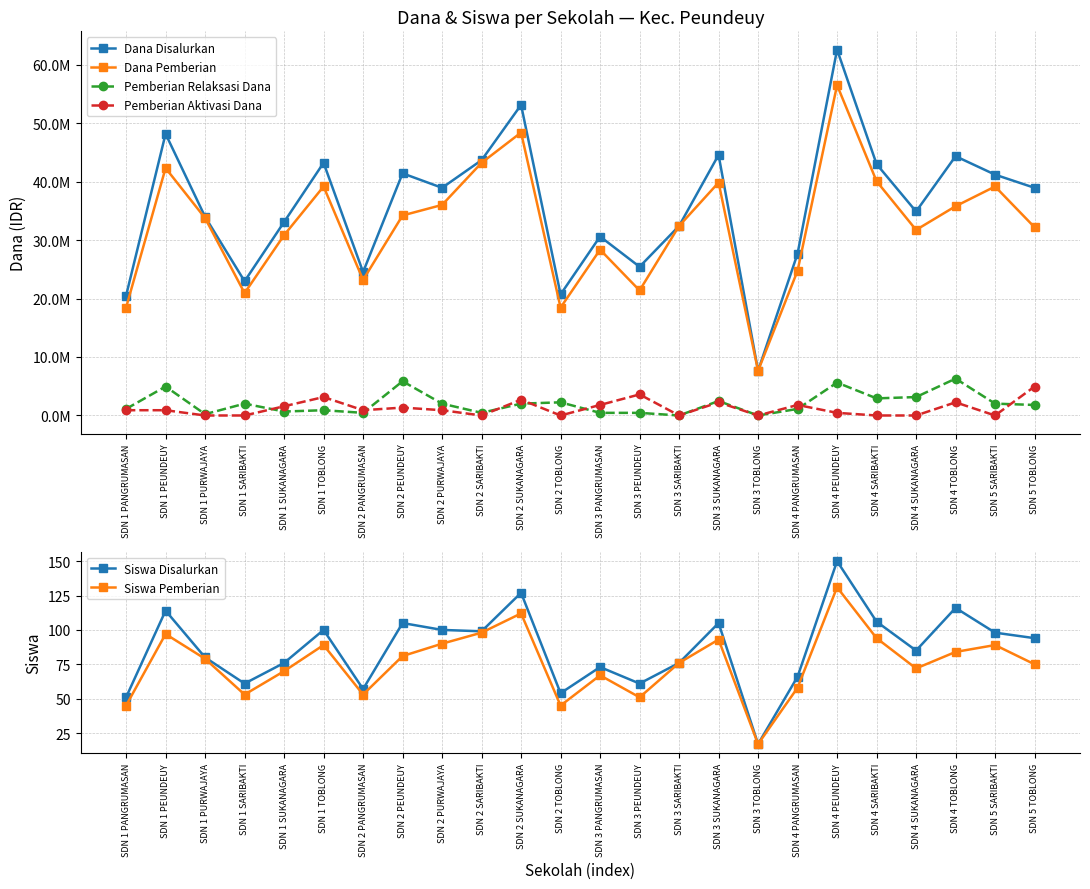

Reading left to right, transcribe all the data shown in this chart.

Dana Disalurkan: SDN 1 PANGRUMASAN=20475000	SDN 1 PEUNDEUY=48150000	SDN 1 PURWAJAYA=33975000	SDN 1 SARIBAKTI=22950000	SDN 1 SUKANAGARA=33075000	SDN 1 TOBLONG=43200000	SDN 2 PANGRUMASAN=24525000	SDN 2 PEUNDEUY=41400000	SDN 2 PURWAJAYA=38925000	SDN 2 SARIBAKTI=43650000	SDN 2 SUKANAGARA=53100000	SDN 2 TOBLONG=20700000	SDN 3 PANGRUMASAN=30600000	SDN 3 PEUNDEUY=25425000	SDN 3 SARIBAKTI=32400000	SDN 3 SUKANAGARA=44550000	SDN 3 TOBLONG=7650000	SDN 4 PANGRUMASAN=27675000	SDN 4 PEUNDEUY=62550000	SDN 4 SARIBAKTI=42975000	SDN 4 SUKANAGARA=34875000	SDN 4 TOBLONG=44325000	SDN 5 SARIBAKTI=41175000	SDN 5 TOBLONG=38925000
Dana Pemberian: SDN 1 PANGRUMASAN=18450000	SDN 1 PEUNDEUY=42300000	SDN 1 PURWAJAYA=33750000	SDN 1 SARIBAKTI=20925000	SDN 1 SUKANAGARA=30825000	SDN 1 TOBLONG=39150000	SDN 2 PANGRUMASAN=23175000	SDN 2 PEUNDEUY=34200000	SDN 2 PURWAJAYA=36000000	SDN 2 SARIBAKTI=43200000	SDN 2 SUKANAGARA=48375000	SDN 2 TOBLONG=18450000	SDN 3 PANGRUMASAN=28350000	SDN 3 PEUNDEUY=21375000	SDN 3 SARIBAKTI=32400000	SDN 3 SUKANAGARA=39825000	SDN 3 TOBLONG=7650000	SDN 4 PANGRUMASAN=24750000	SDN 4 PEUNDEUY=56475000	SDN 4 SARIBAKTI=40050000	SDN 4 SUKANAGARA=31725000	SDN 4 TOBLONG=35775000	SDN 5 SARIBAKTI=39150000	SDN 5 TOBLONG=32175000
Pemberian Relaksasi Dana: SDN 1 PANGRUMASAN=1125000	SDN 1 PEUNDEUY=4950000	SDN 1 PURWAJAYA=225000	SDN 1 SARIBAKTI=2025000	SDN 1 SUKANAGARA=675000	SDN 1 TOBLONG=900000	SDN 2 PANGRUMASAN=450000	SDN 2 PEUNDEUY=5850000	SDN 2 PURWAJAYA=2025000	SDN 2 SARIBAKTI=450000	SDN 2 SUKANAGARA=2025000	SDN 2 TOBLONG=2250000	SDN 3 PANGRUMASAN=450000	SDN 3 PEUNDEUY=450000	SDN 3 SARIBAKTI=0	SDN 3 SUKANAGARA=2475000	SDN 3 TOBLONG=0	SDN 4 PANGRUMASAN=1125000	SDN 4 PEUNDEUY=5625000	SDN 4 SARIBAKTI=2925000	SDN 4 SUKANAGARA=3150000	SDN 4 TOBLONG=6300000	SDN 5 SARIBAKTI=2025000	SDN 5 TOBLONG=1800000
Pemberian Aktivasi Dana: SDN 1 PANGRUMASAN=900000	SDN 1 PEUNDEUY=900000	SDN 1 PURWAJAYA=0	SDN 1 SARIBAKTI=0	SDN 1 SUKANAGARA=1575000	SDN 1 TOBLONG=3150000	SDN 2 PANGRUMASAN=900000	SDN 2 PEUNDEUY=1350000	SDN 2 PURWAJAYA=900000	SDN 2 SARIBAKTI=0	SDN 2 SUKANAGARA=2700000	SDN 2 TOBLONG=0	SDN 3 PANGRUMASAN=1800000	SDN 3 PEUNDEUY=3600000	SDN 3 SARIBAKTI=0	SDN 3 SUKANAGARA=2250000	SDN 3 TOBLONG=0	SDN 4 PANGRUMASAN=1800000	SDN 4 PEUNDEUY=450000	SDN 4 SARIBAKTI=0	SDN 4 SUKANAGARA=0	SDN 4 TOBLONG=2250000	SDN 5 SARIBAKTI=0	SDN 5 TOBLONG=4950000
Siswa Disalurkan: SDN 1 PANGRUMASAN=51	SDN 1 PEUNDEUY=114	SDN 1 PURWAJAYA=80	SDN 1 SARIBAKTI=61	SDN 1 SUKANAGARA=76	SDN 1 TOBLONG=100	SDN 2 PANGRUMASAN=57	SDN 2 PEUNDEUY=105	SDN 2 PURWAJAYA=100	SDN 2 SARIBAKTI=99	SDN 2 SUKANAGARA=127	SDN 2 TOBLONG=54	SDN 3 PANGRUMASAN=73	SDN 3 PEUNDEUY=61	SDN 3 SARIBAKTI=76	SDN 3 SUKANAGARA=105	SDN 3 TOBLONG=17	SDN 4 PANGRUMASAN=66	SDN 4 PEUNDEUY=150	SDN 4 SARIBAKTI=106	SDN 4 SUKANAGARA=85	SDN 4 TOBLONG=116	SDN 5 SARIBAKTI=98	SDN 5 TOBLONG=94
Siswa Pemberian: SDN 1 PANGRUMASAN=45	SDN 1 PEUNDEUY=97	SDN 1 PURWAJAYA=79	SDN 1 SARIBAKTI=53	SDN 1 SUKANAGARA=70	SDN 1 TOBLONG=89	SDN 2 PANGRUMASAN=53	SDN 2 PEUNDEUY=81	SDN 2 PURWAJAYA=90	SDN 2 SARIBAKTI=98	SDN 2 SUKANAGARA=112	SDN 2 TOBLONG=45	SDN 3 PANGRUMASAN=67	SDN 3 PEUNDEUY=51	SDN 3 SARIBAKTI=76	SDN 3 SUKANAGARA=93	SDN 3 TOBLONG=17	SDN 4 PANGRUMASAN=58	SDN 4 PEUNDEUY=131	SDN 4 SARIBAKTI=94	SDN 4 SUKANAGARA=72	SDN 4 TOBLONG=84	SDN 5 SARIBAKTI=89	SDN 5 TOBLONG=75